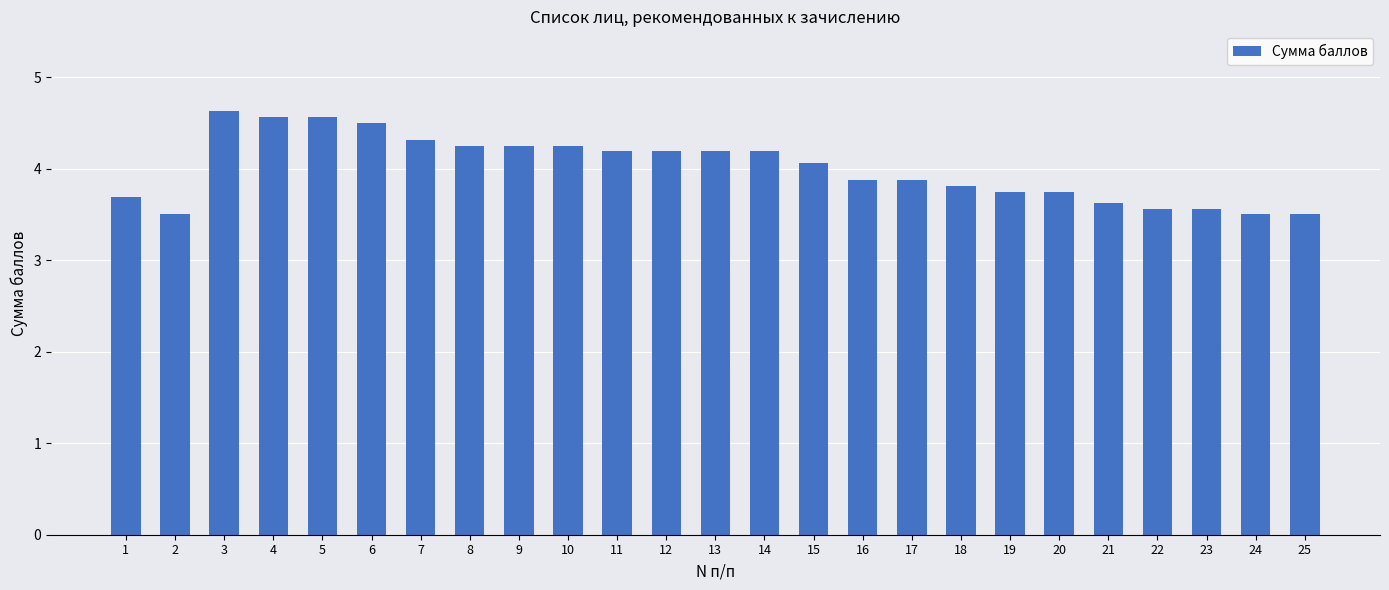

Is it true that the value at 9 is 2.5?

False